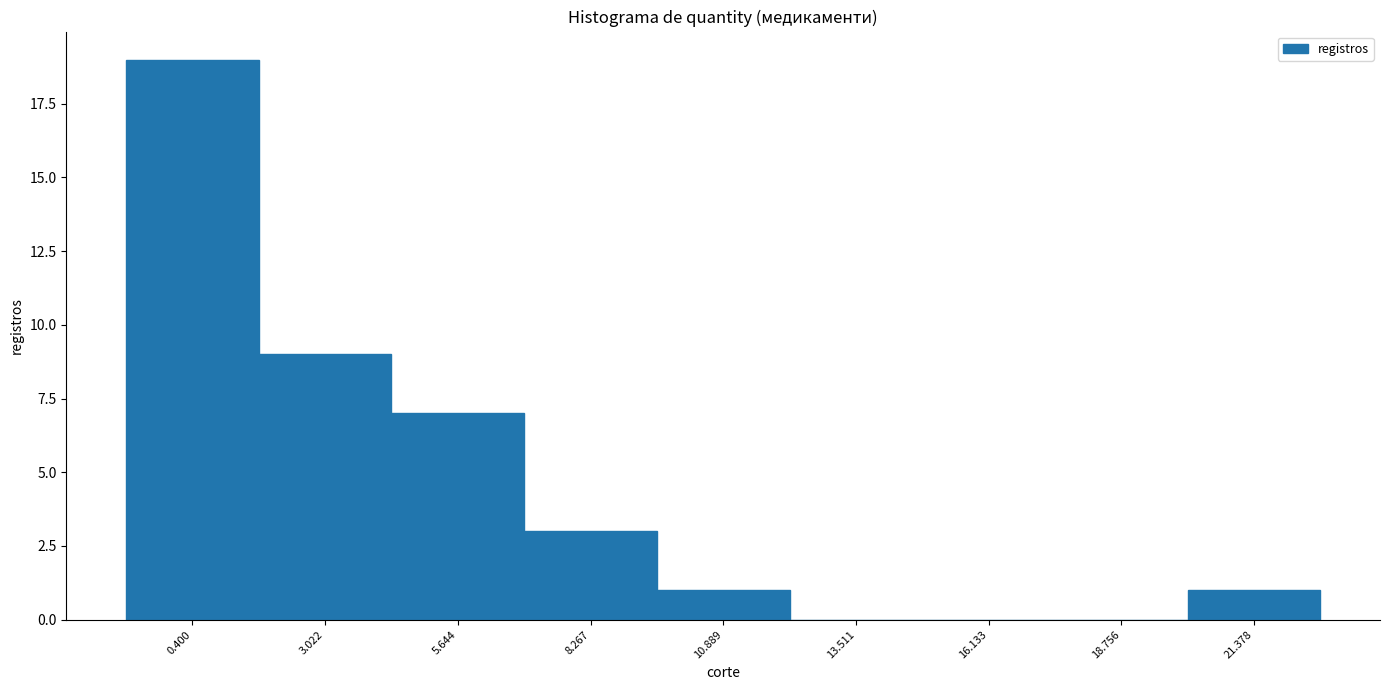

Reading left to right, extract all data points from this chart.

0.400=19	3.022=9	5.644=7	8.267=3	10.889=1	13.511=0	16.133=0	18.756=0	21.378=1